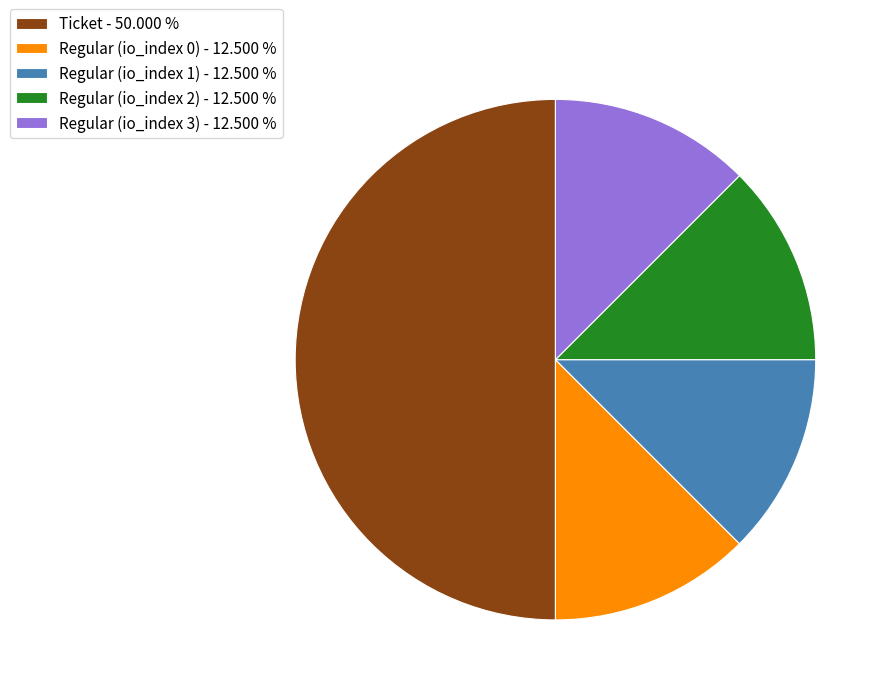

Is Regular (io_index 3) - 12.500 % the majority of the pie?

No